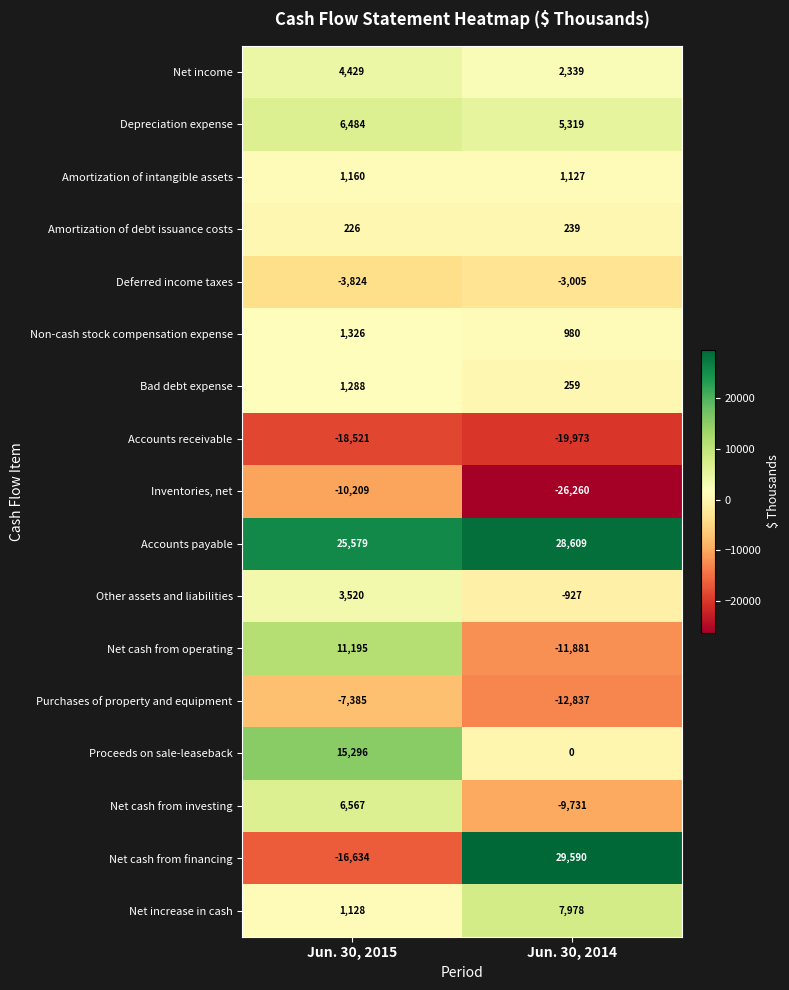

What is the difference between the maximum and minimum values in the Inventories, net series?

16051